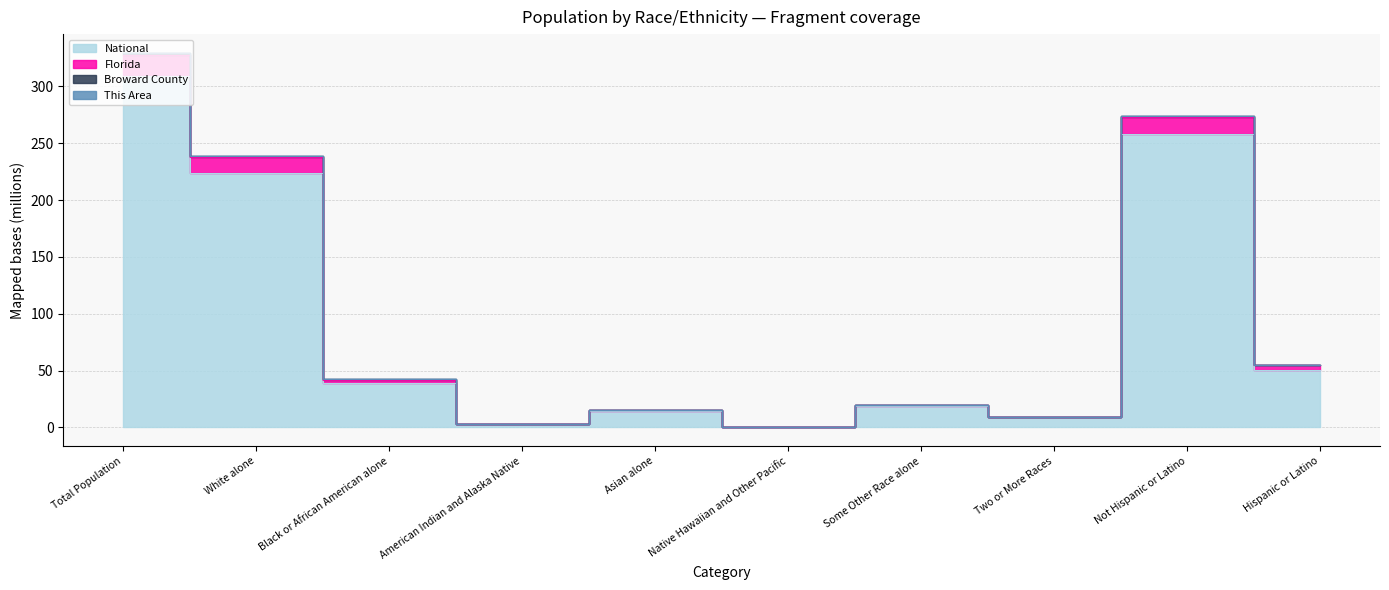

What is the sum of the Broward County values at Hispanic or Latino and Two or More Races?

64.7